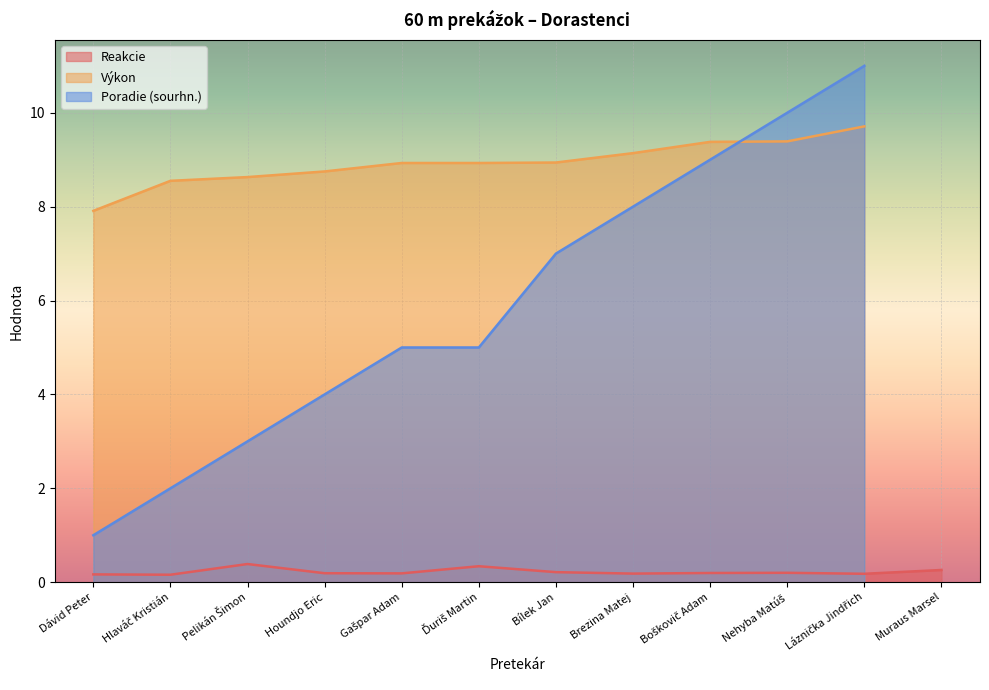

Which has a higher value, Houndjo Eric or Pelikán Šimon?

Pelikán Šimon